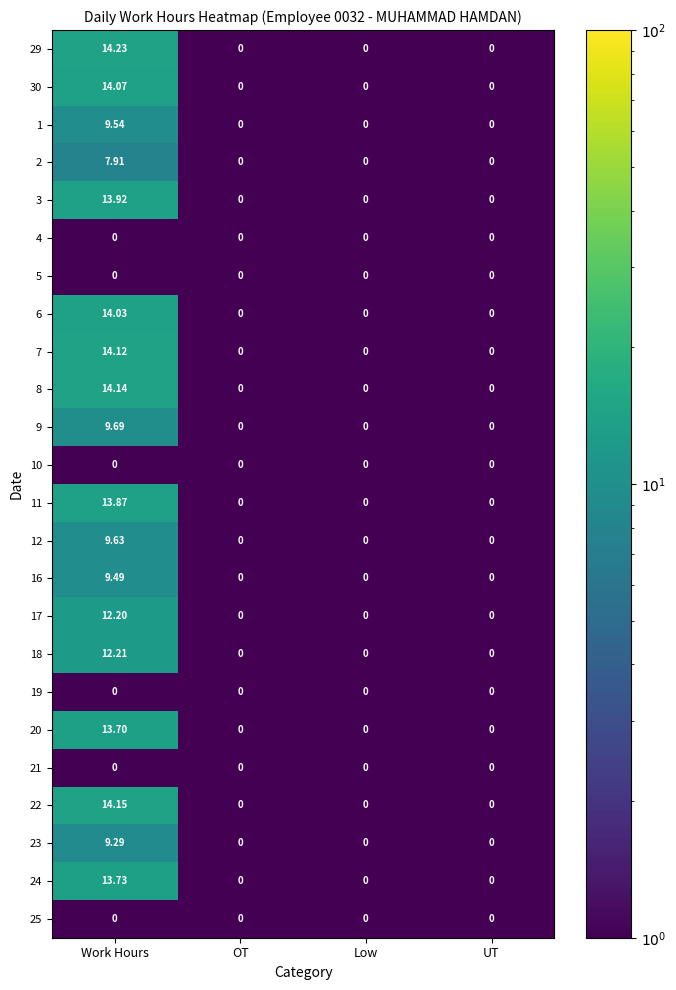

At which category is the sum across all series the highest?

Work Hours